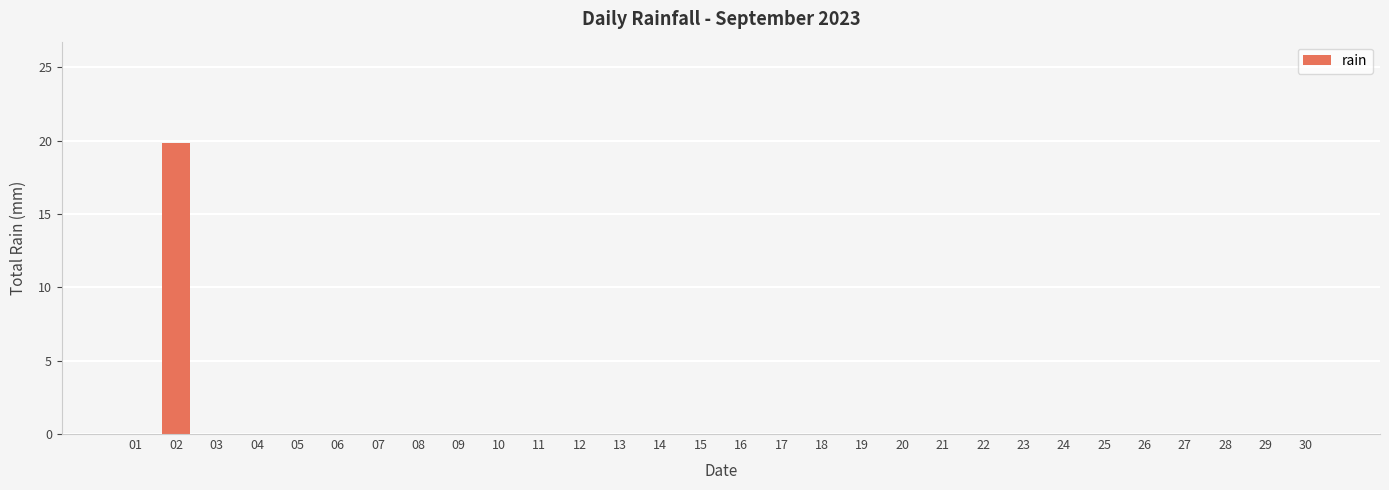

What is the greatest value displayed?

19.8